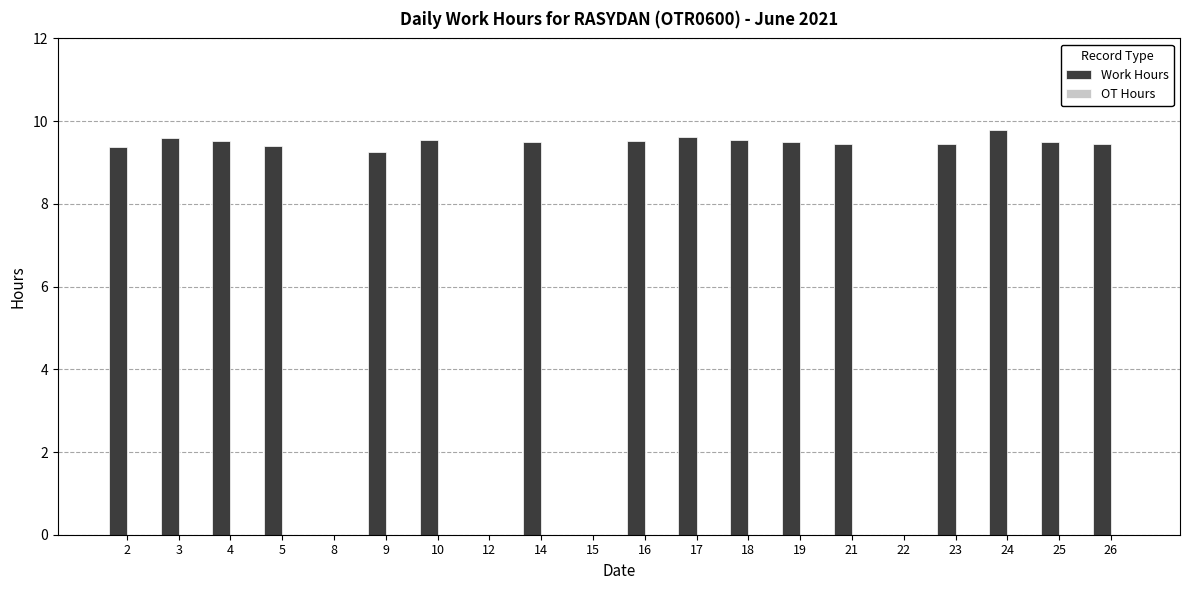

Are the bars horizontal?

No